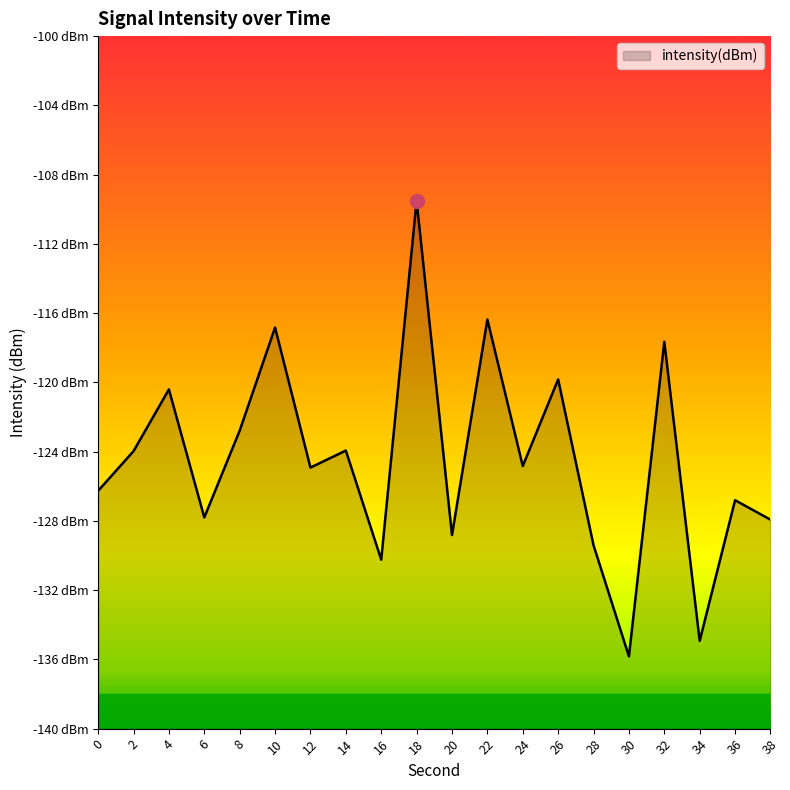

Read the value at 36.

-126.8